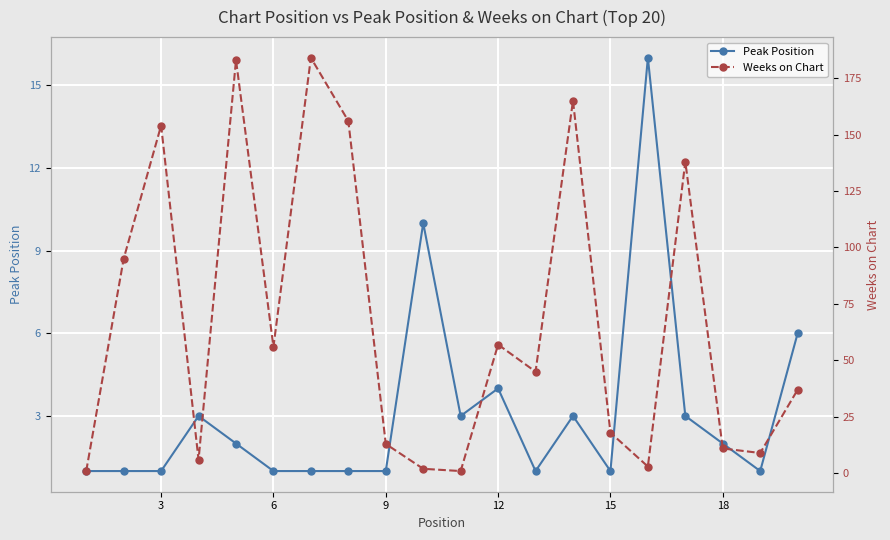

True or false: Peak Position has a value of 0 at 3.

False